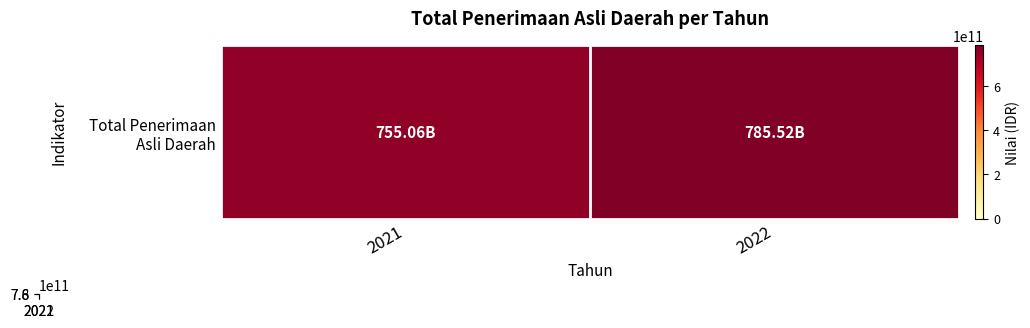

What value does the Total Penerimaan Asli Daerah series have at 2021?

755062500914.8